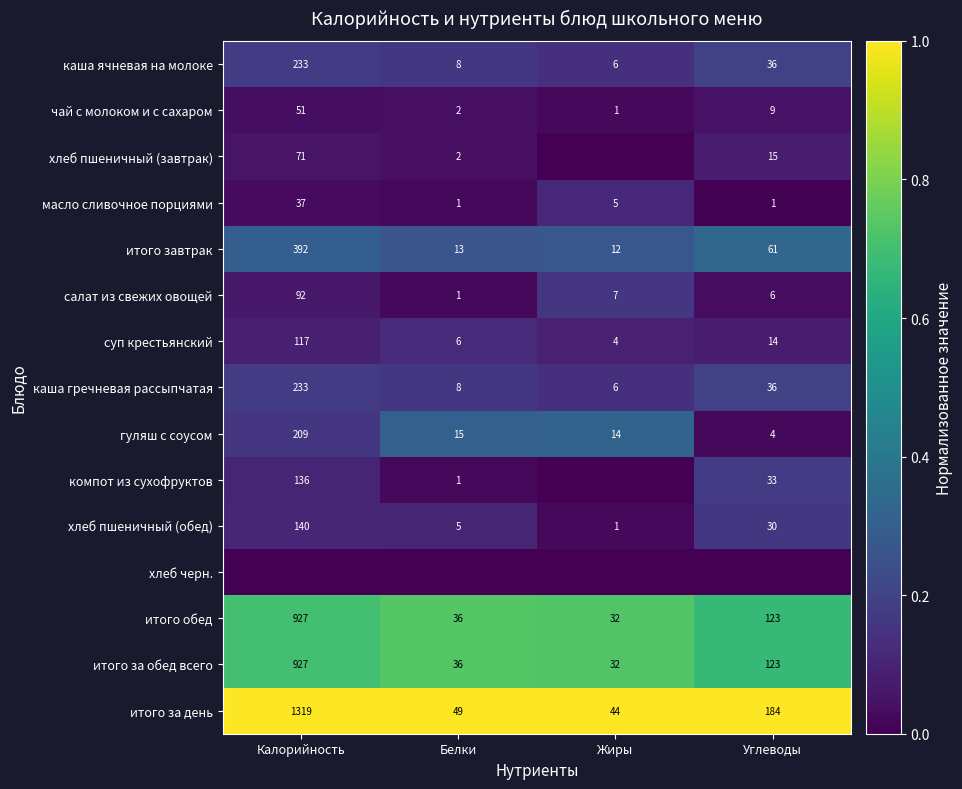

Is the value of итого завтрак at Жиры greater than the value of масло сливочное порциями at Углеводы?

Yes